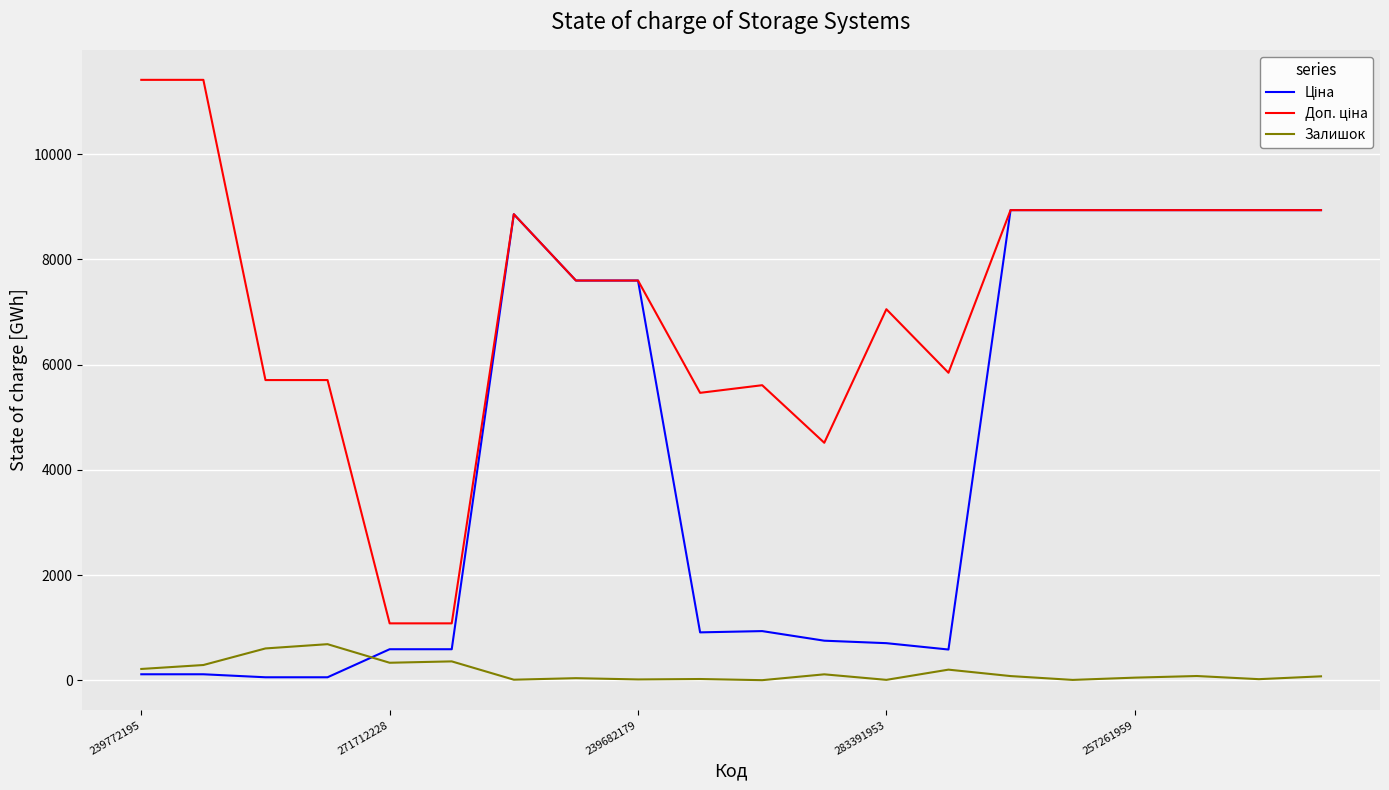

What is the maximum value shown in the chart?

11410.0